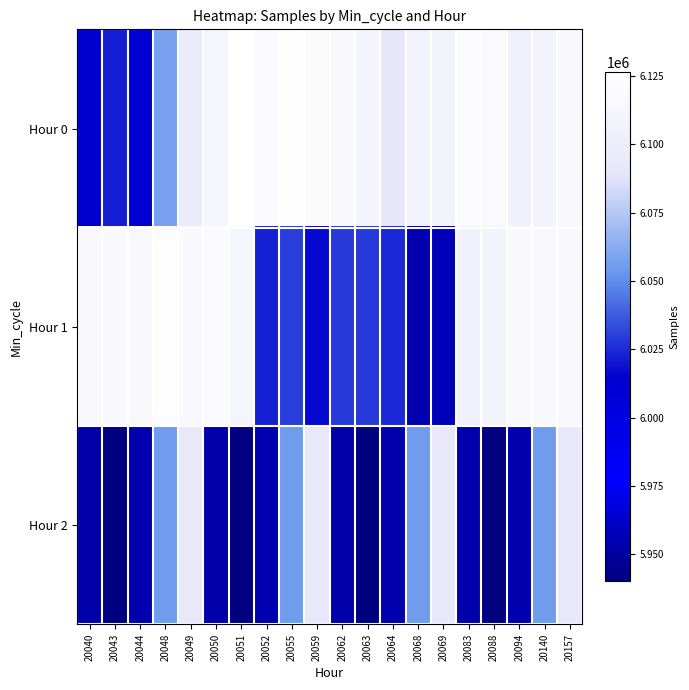

List the series in order of their overall mean, highest first.

Hour 0, Hour 1, Hour 2